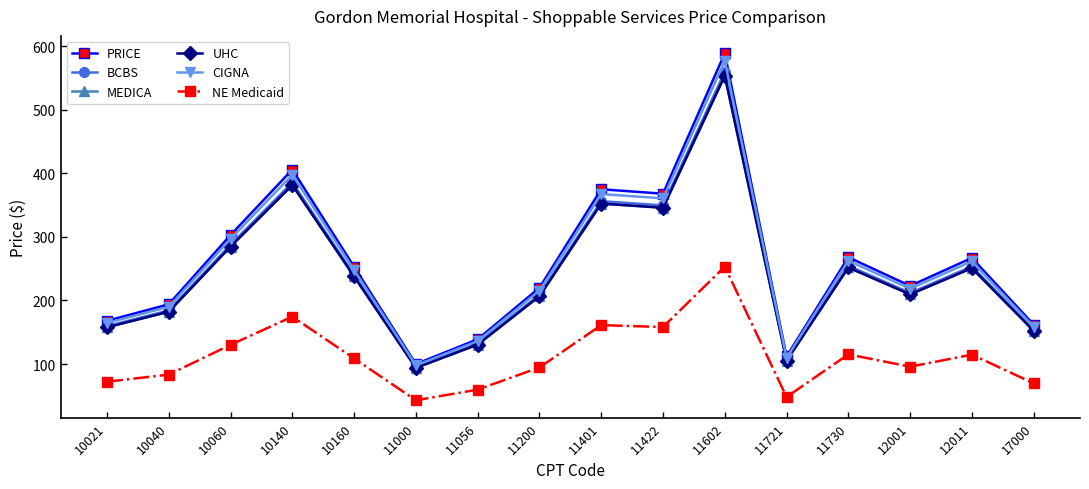

The value of UHC at 11422 is 345.9. True or false?

True